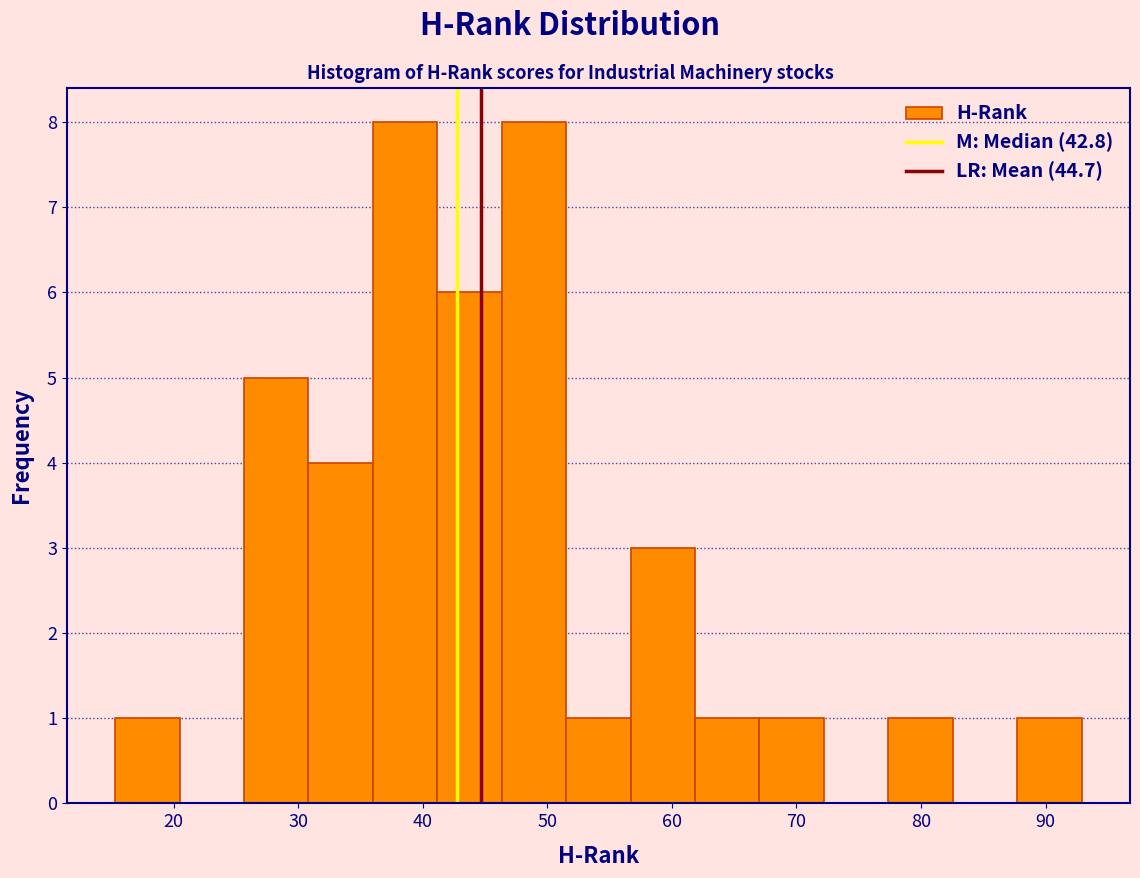

Reading left to right, transcribe this chart: for each bar, give the range it covers on the x-axis and its height. Neither the bar edges nor the heights are printed on the chart, so give them approximately, as read against the axes.

15 to 20: 1
20 to 26: 0
26 to 31: 5
31 to 36: 4
36 to 41: 8
41 to 46: 6
46 to 52: 8
52 to 57: 1
57 to 62: 3
62 to 67: 1
67 to 72: 1
72 to 77: 0
77 to 83: 1
83 to 88: 0
88 to 93: 1